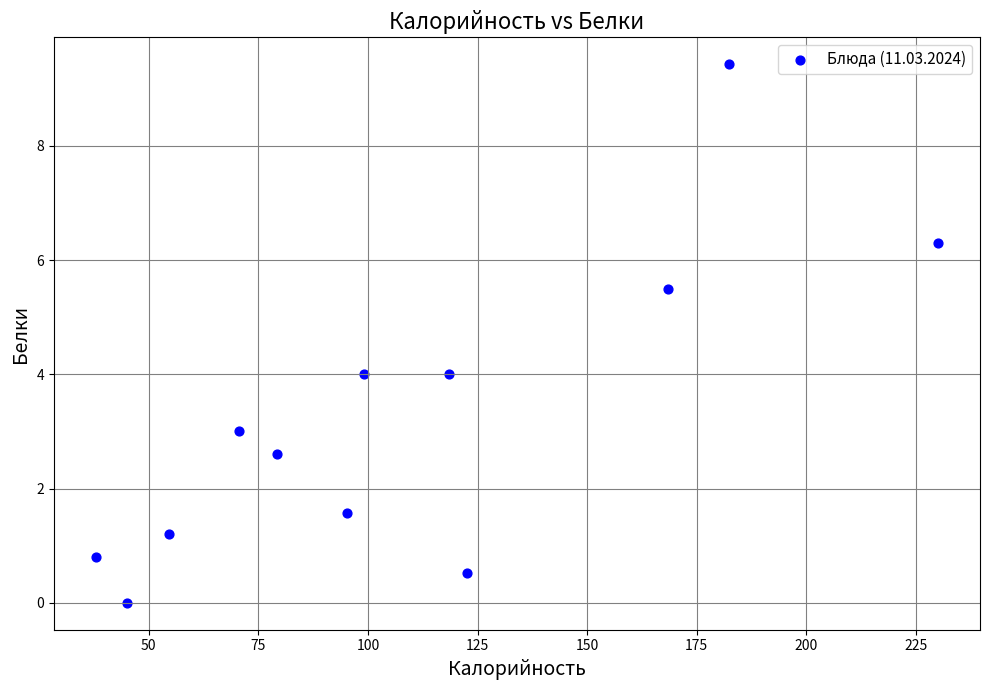

What is the average Y value?

3.2